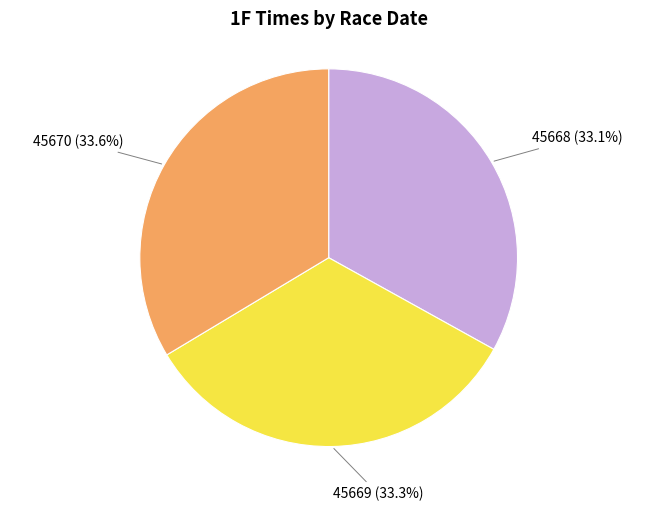

Is there any slice that represents more than half of the pie?

No